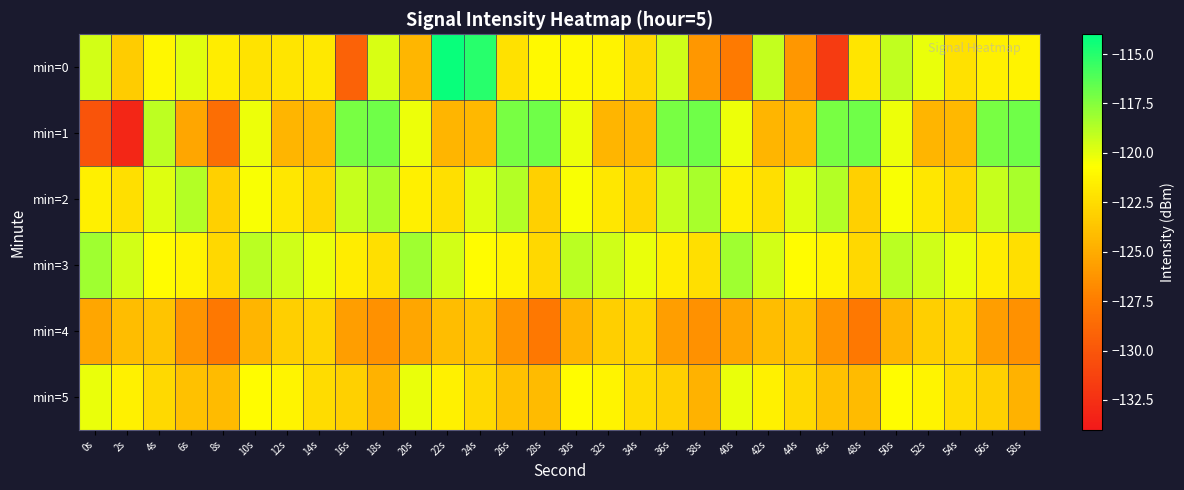

Rank the series at 42s from lowest to highest value.

min=1, min=4, min=2, min=5, min=3, min=0